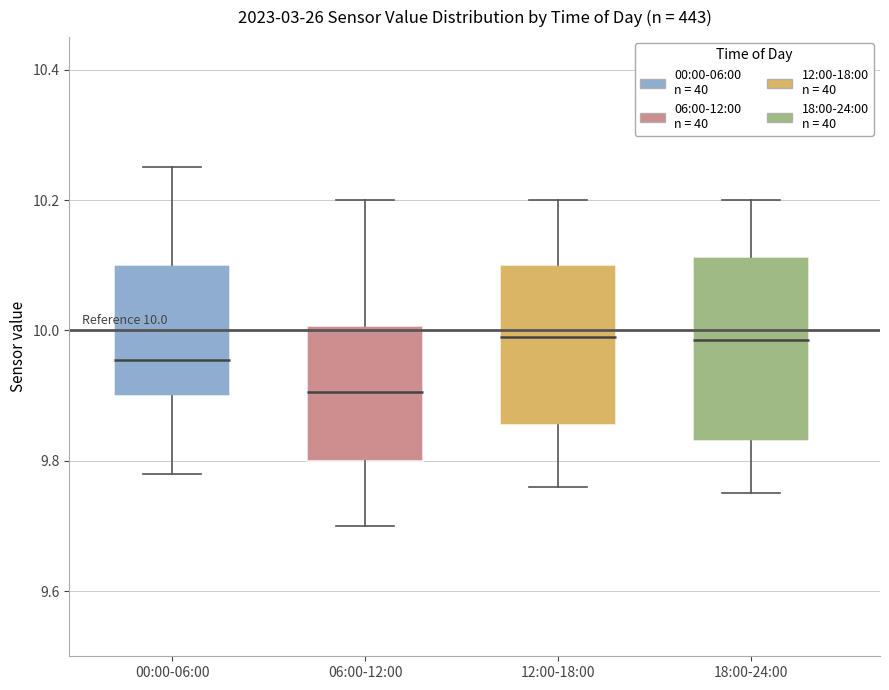

Which box is the tallest, from its lower edge to its upper edge?

18:00-24:00